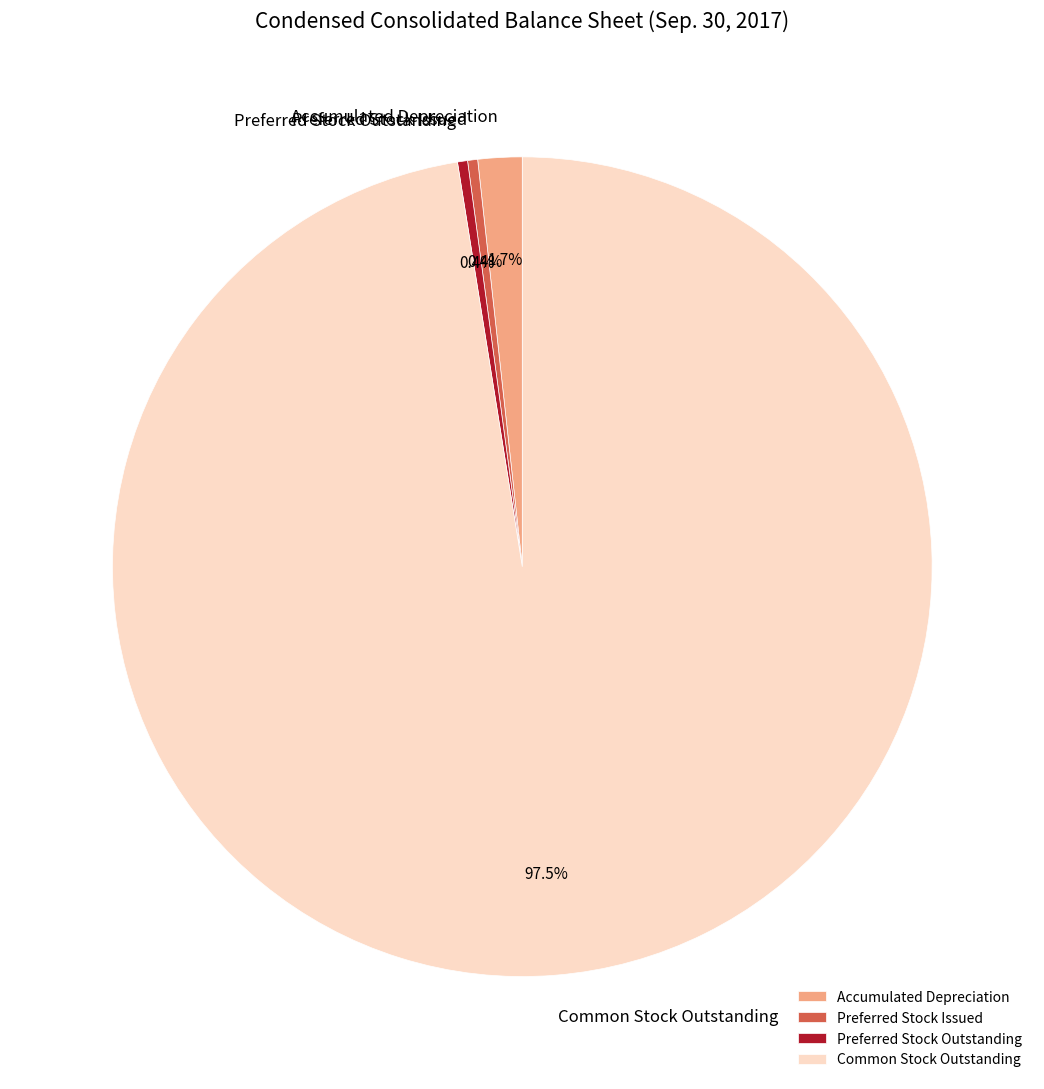

Does Common Stock Outstanding account for over 50% of the chart?

Yes